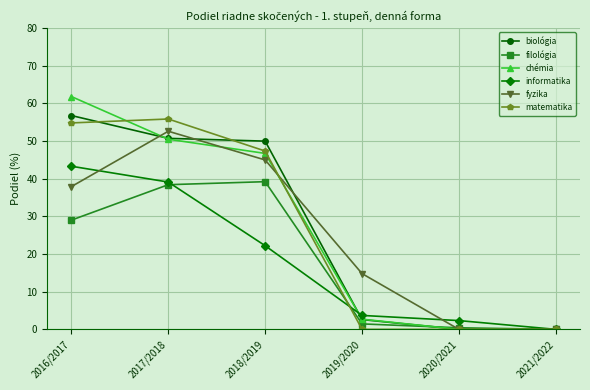

The matematika series shows 19.7 at 2020/2021. True or false?

False